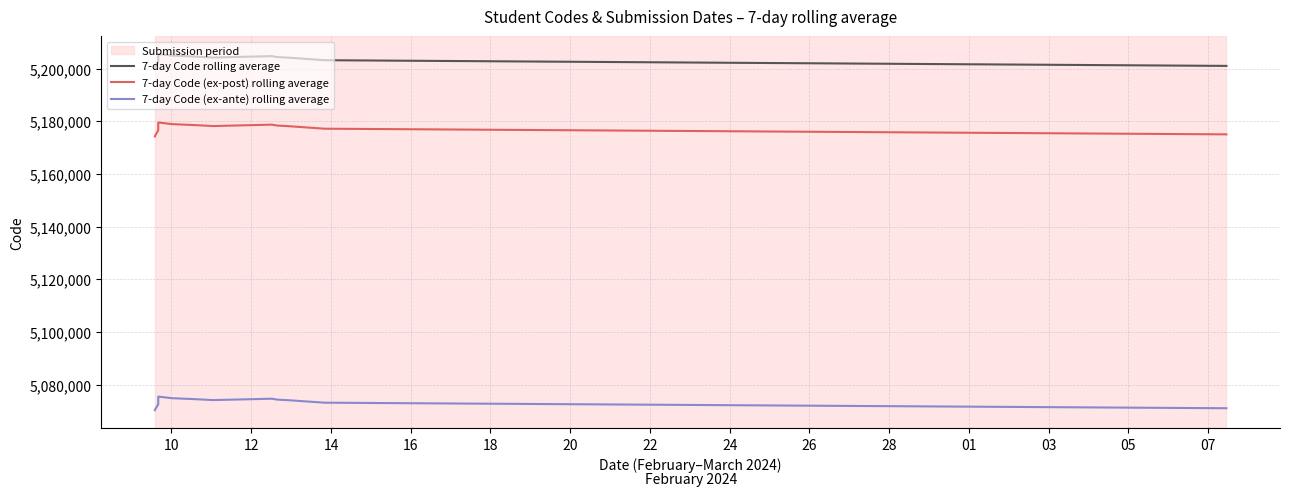

Which series has the largest total across all categories?

7-day Code rolling average